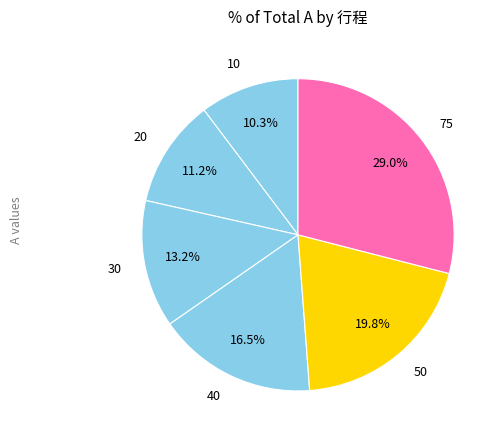

To the nearest percent, what is the combined percentage of 75 and 30?

42%